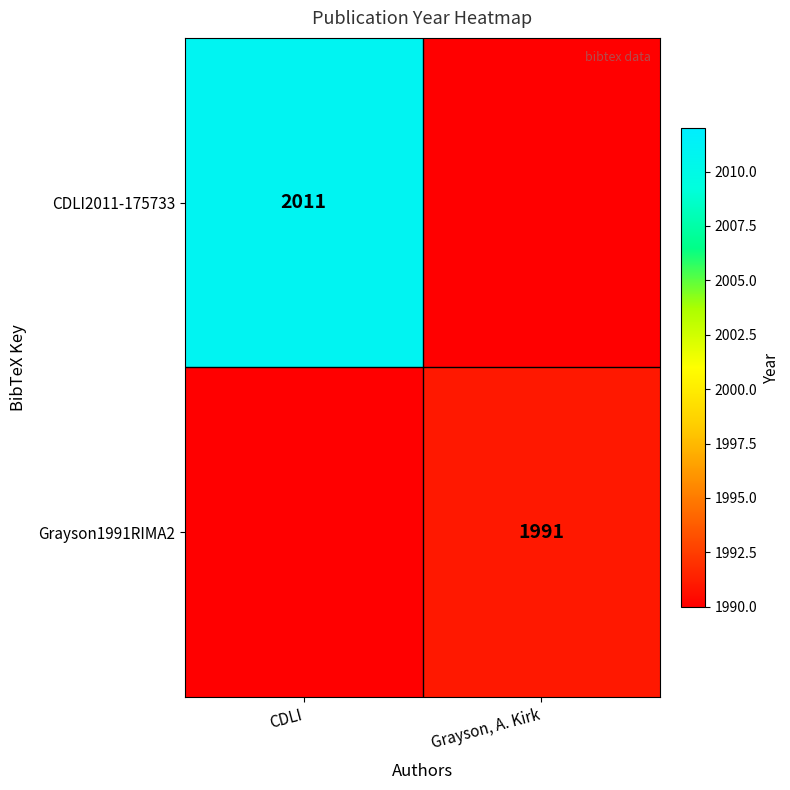

What is the total value across all series at CDLI?

4001